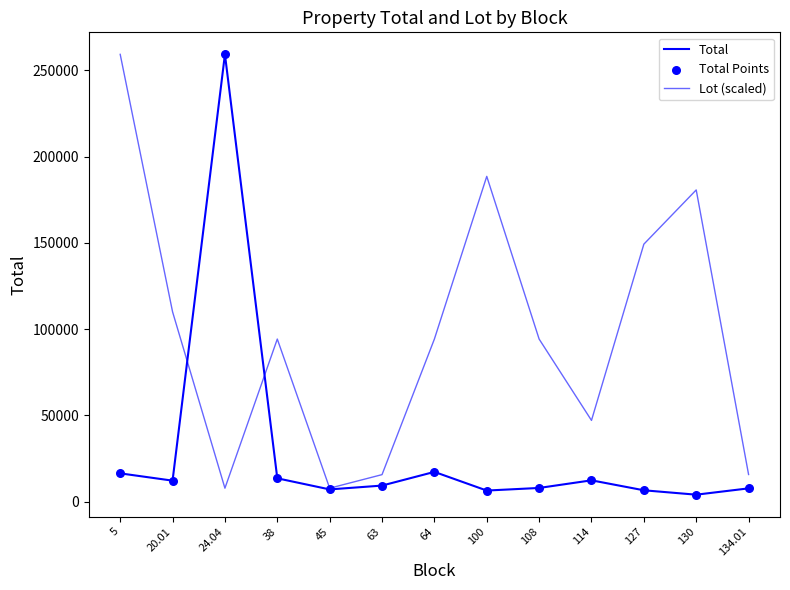

Does the chart have visible grid lines?

No